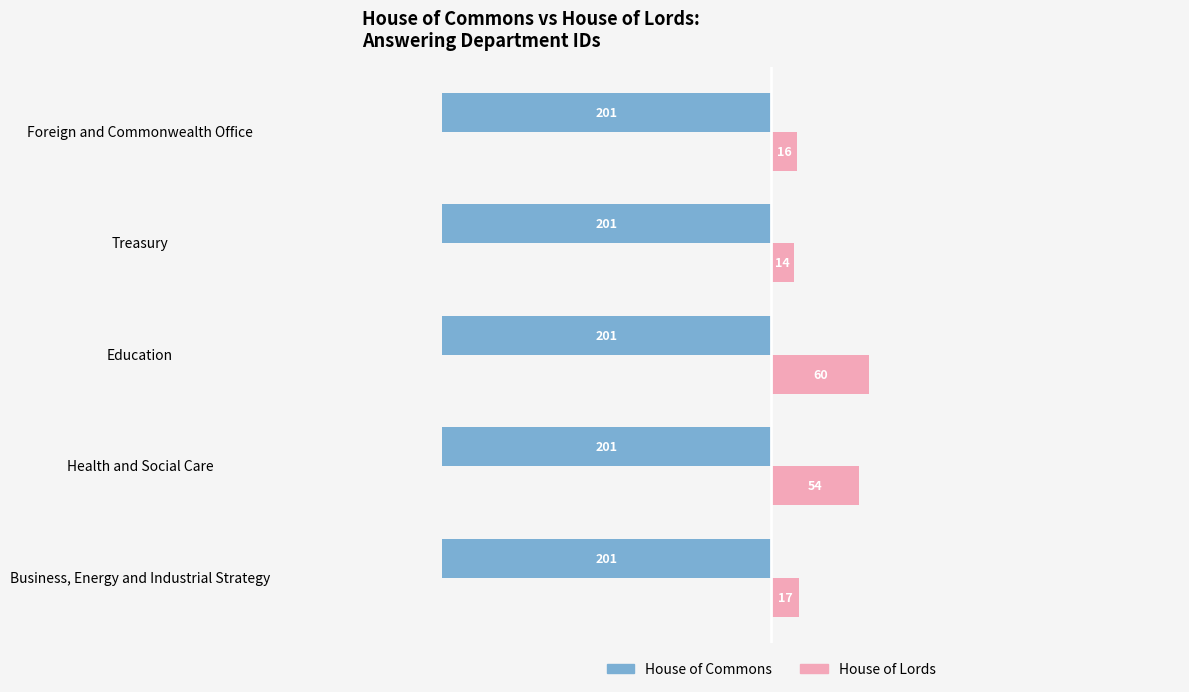

At how many categories does at least one series exceed 20?

2